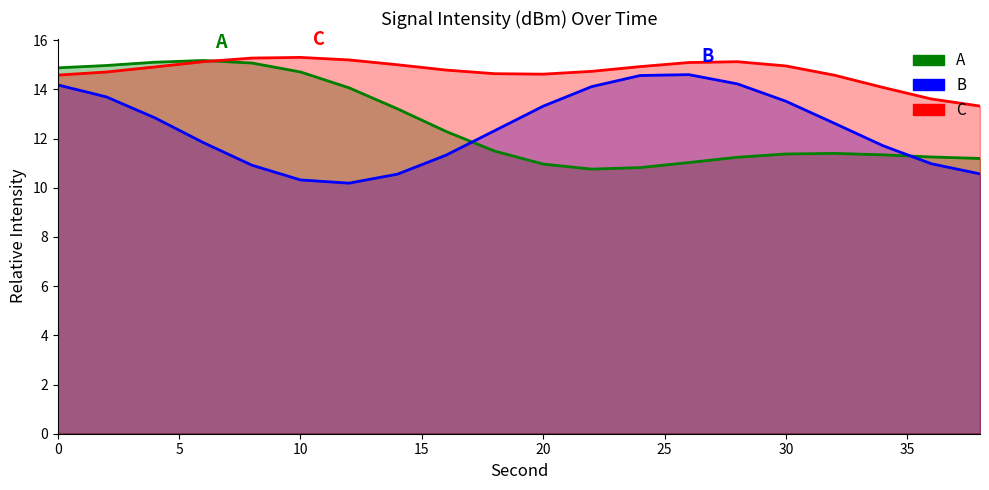

Rank the series by their maximum value, from lowest to highest.

B line, A line, C line